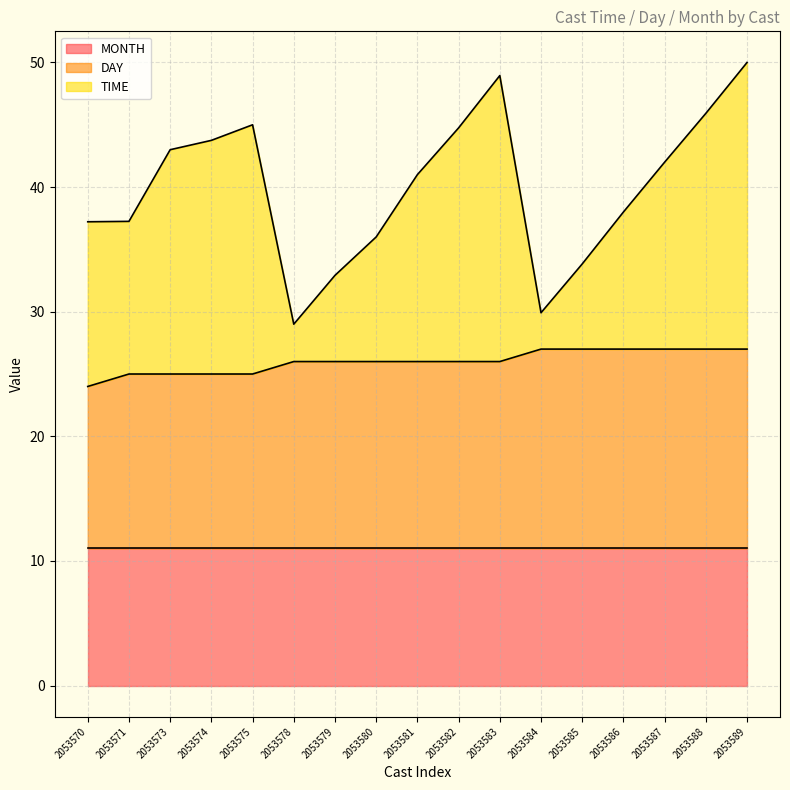

Is it true that DAY equals 16.1 at 2053580?

False